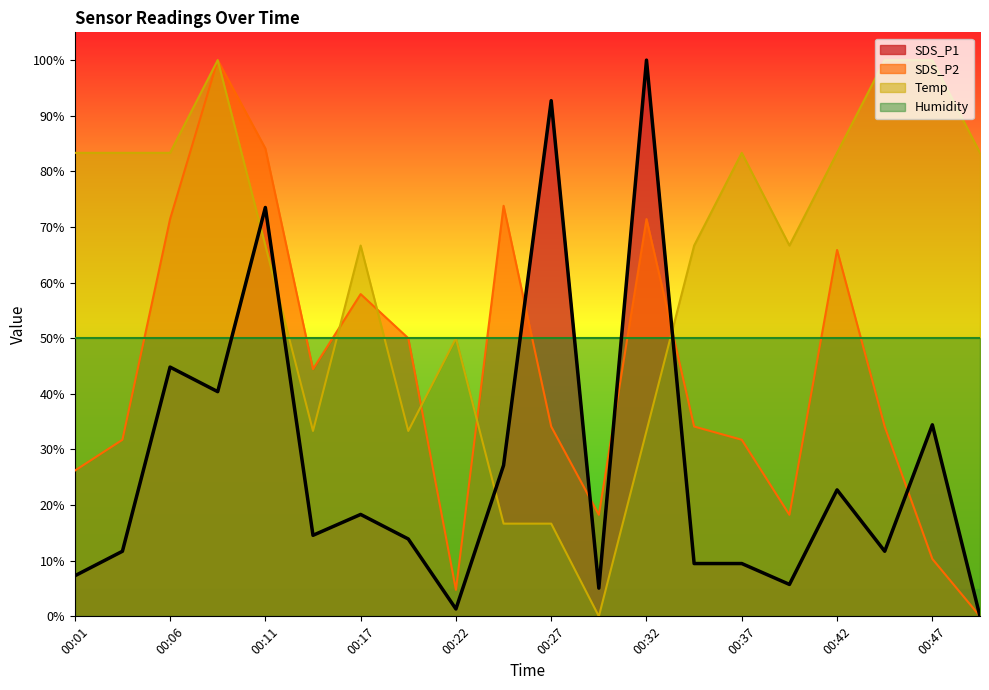

Which series has the widest spread of values?

SDS_P1